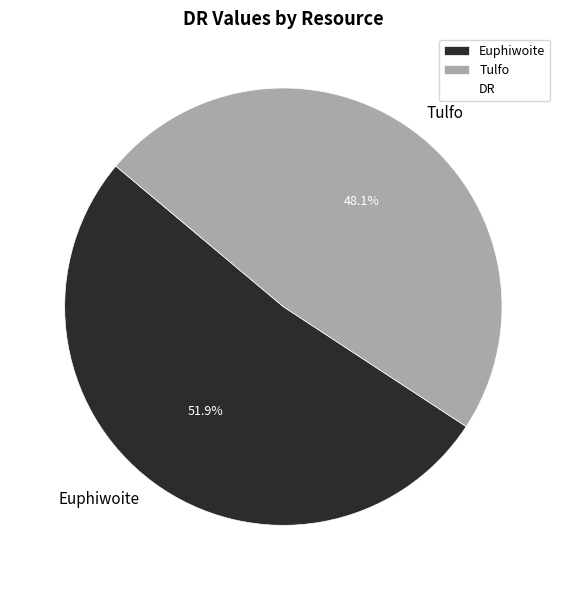

To the nearest percent, what is the combined percentage of Euphiwoite and Tulfo?

100%